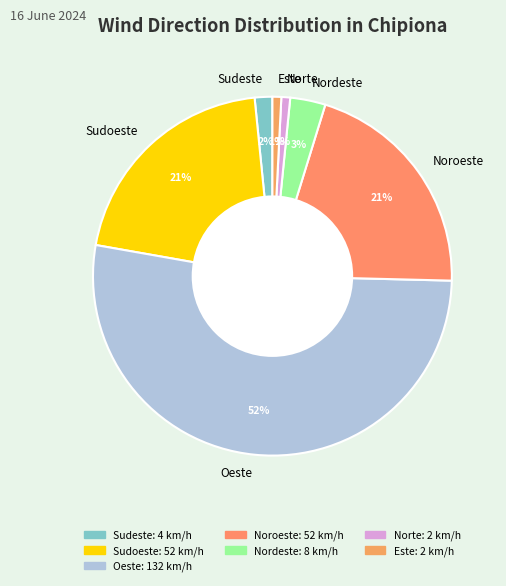

Count the number of slices in the pie.

7